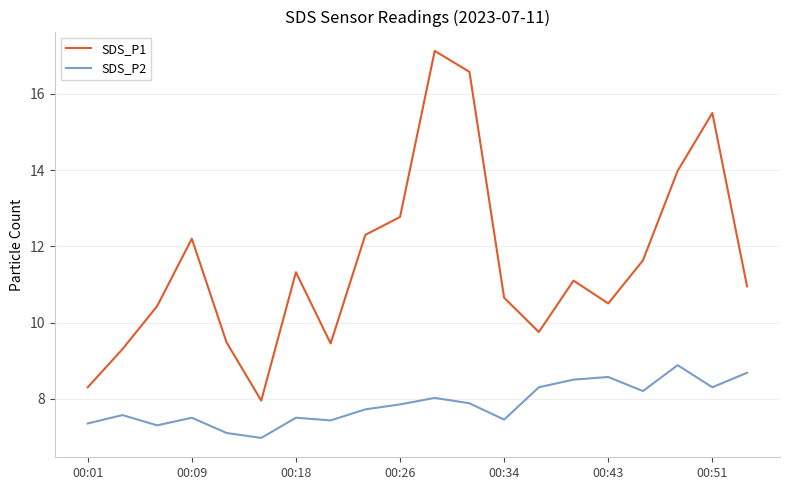

List the series in order of their overall mean, highest first.

SDS_P1, SDS_P2